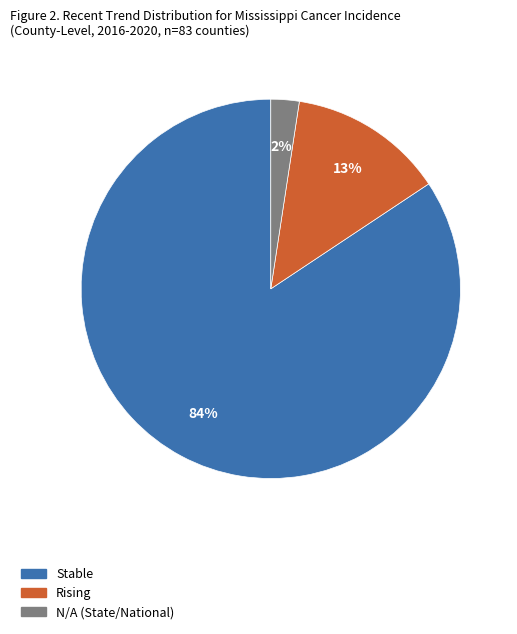

How many segments does this pie chart have?

3